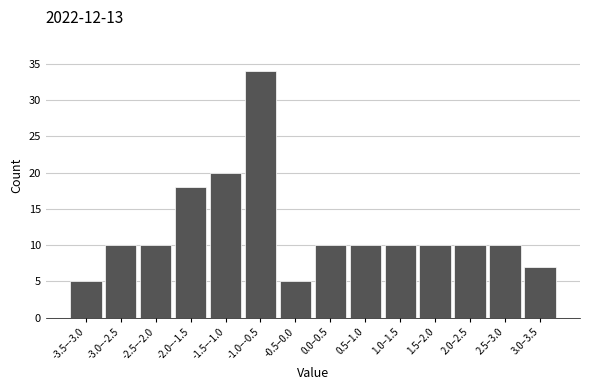

Reading left to right, what are all the values shown in this chart?

5	10	10	18	20	34	5	10	10	10	10	10	10	7